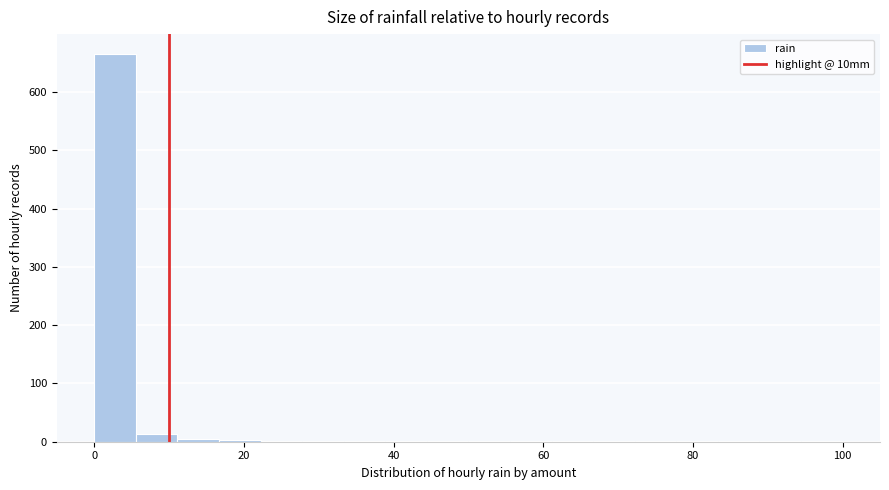

Around what value on the x-axis is the tallest bar? Give the approximate position of its centre, as read against the axis.

2